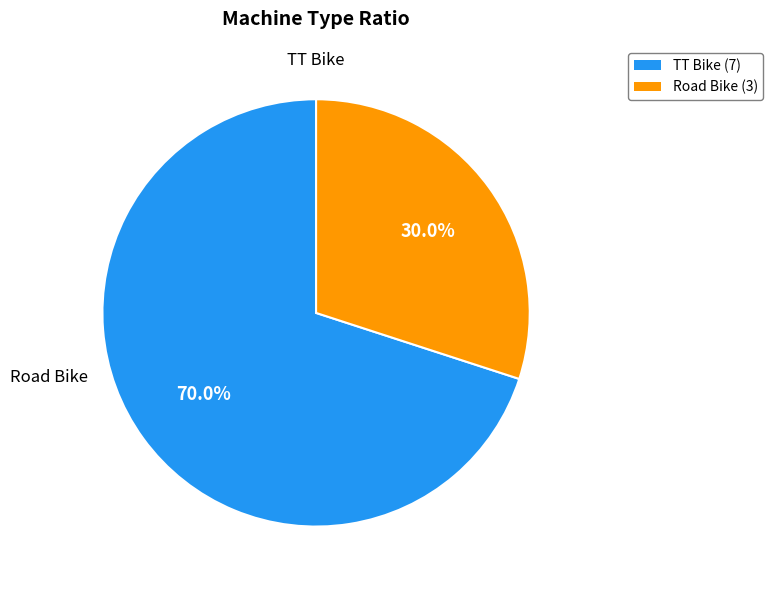

Which category accounts for the majority?

TT Bike